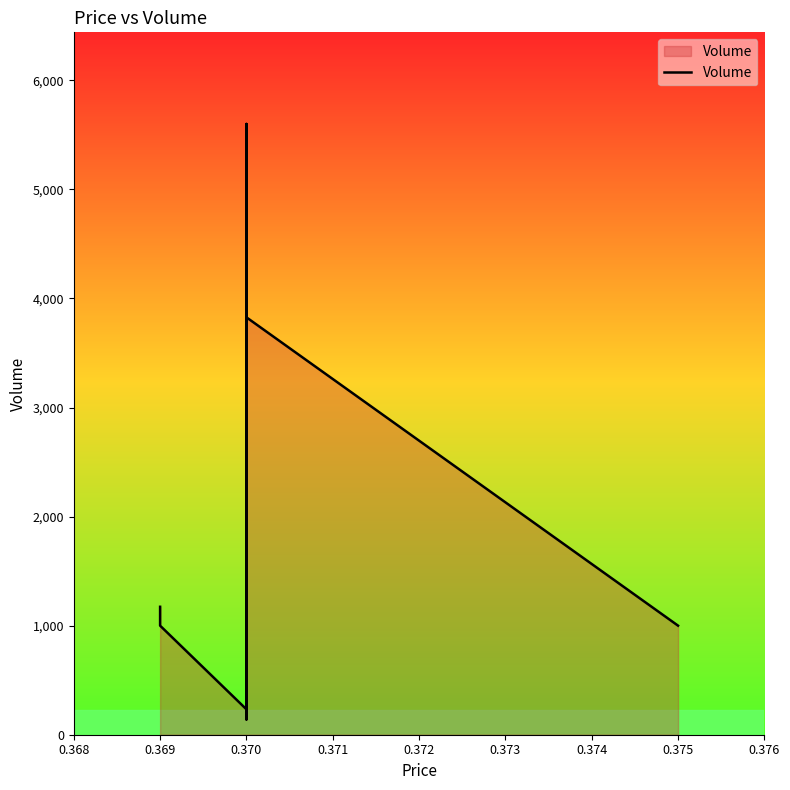

Does the chart display data point markers on the line(s)?

No